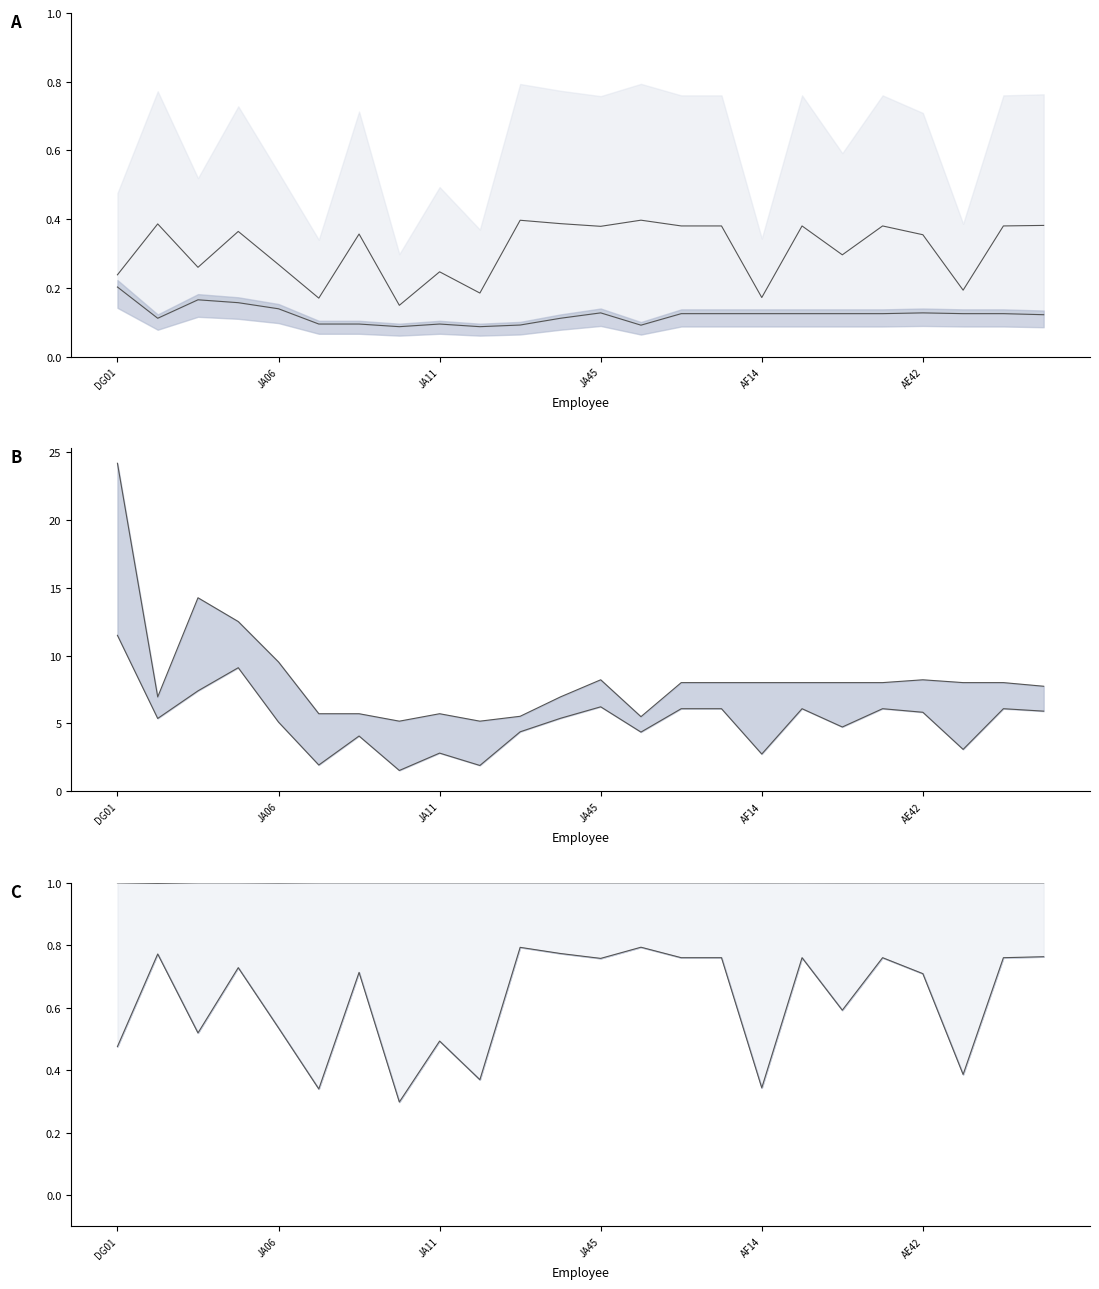

How many interior local valleys does the Neto (k MXN) series have?

8